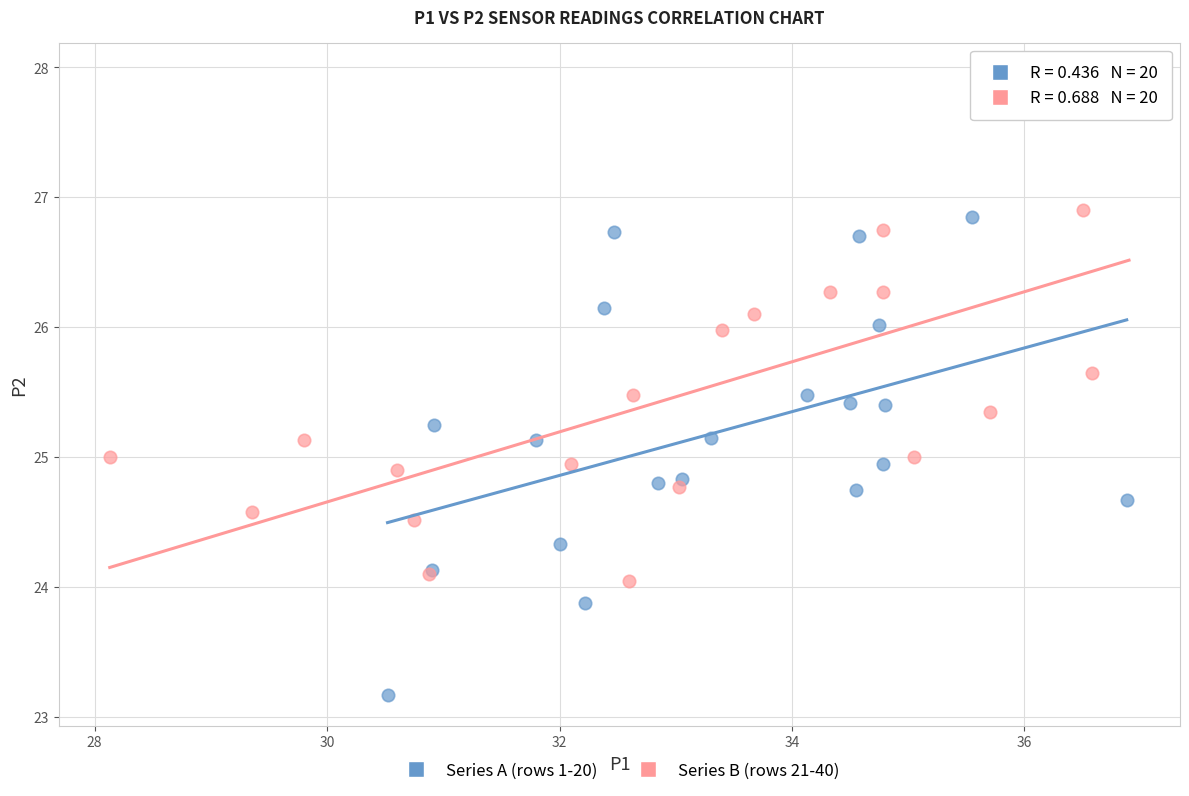

Which series contains the lowest Y value?

Series A (rows 1-20)